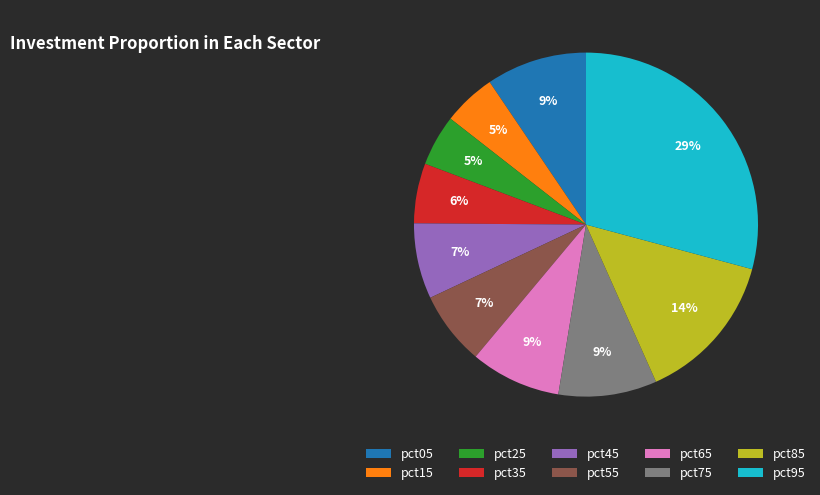

What is the largest slice in the pie chart?

pct95